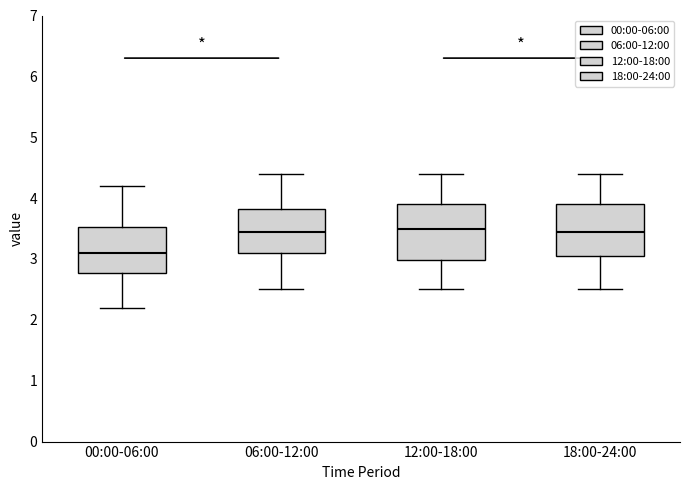

Reading left to right, transcribe this box plot: for each box, give where its median line is, the range the box spans, and where its two whiskers end, as read against the y-axis. The values are not printed on the chart, so give them approximately, as read against the axis.

00:00-06:00: median 3.1, box 2.8 to 3.5, whiskers 2.2 to 4.2
06:00-12:00: median 3.5, box 3.1 to 3.8, whiskers 2.5 to 4.4
12:00-18:00: median 3.5, box 3.0 to 3.9, whiskers 2.5 to 4.4
18:00-24:00: median 3.5, box 3.1 to 3.9, whiskers 2.5 to 4.4